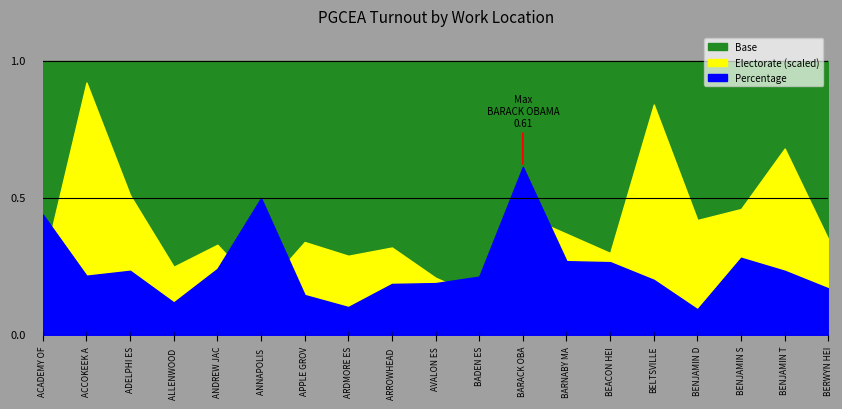

Between which two adjacent categories do Electorate (scaled) and Percentage first intersect?

ACADEMY OF HEALTH SCIENCES and ACCOKEEK ACADEMY